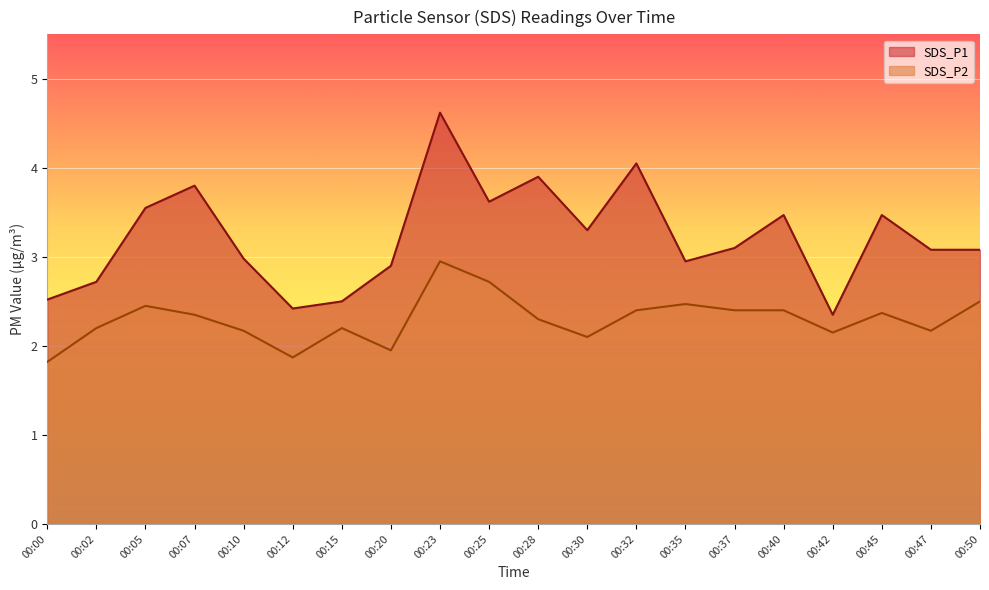

Rank the series by their maximum value, from lowest to highest.

SDS_P2, SDS_P1